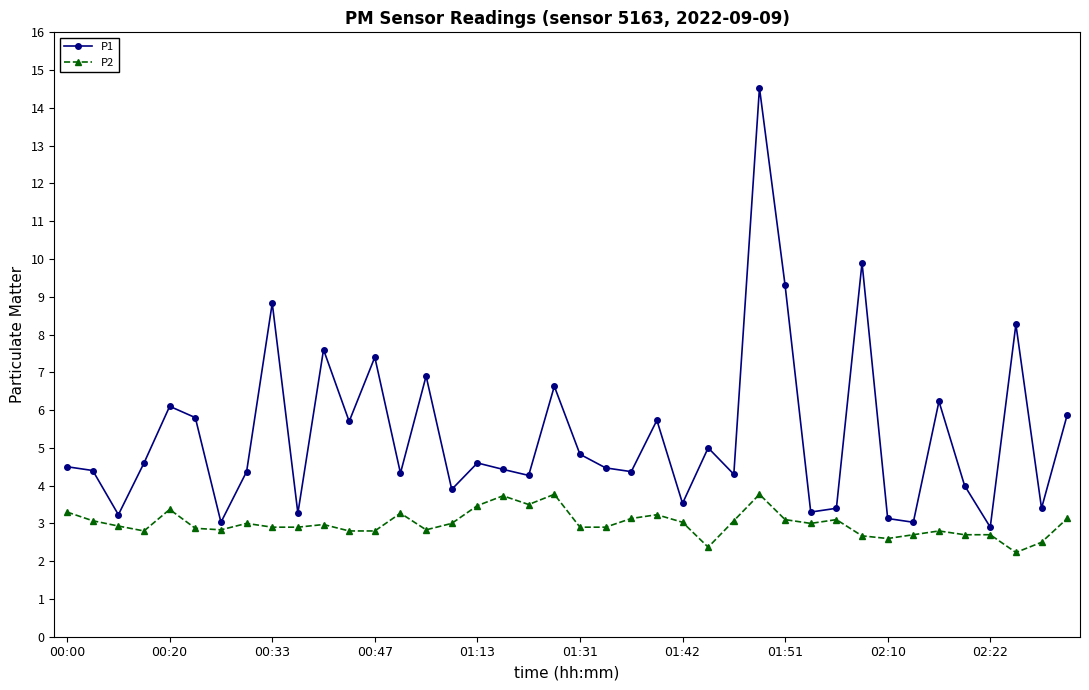

Rank the series by their average value, from highest to lowest.

P1, P2